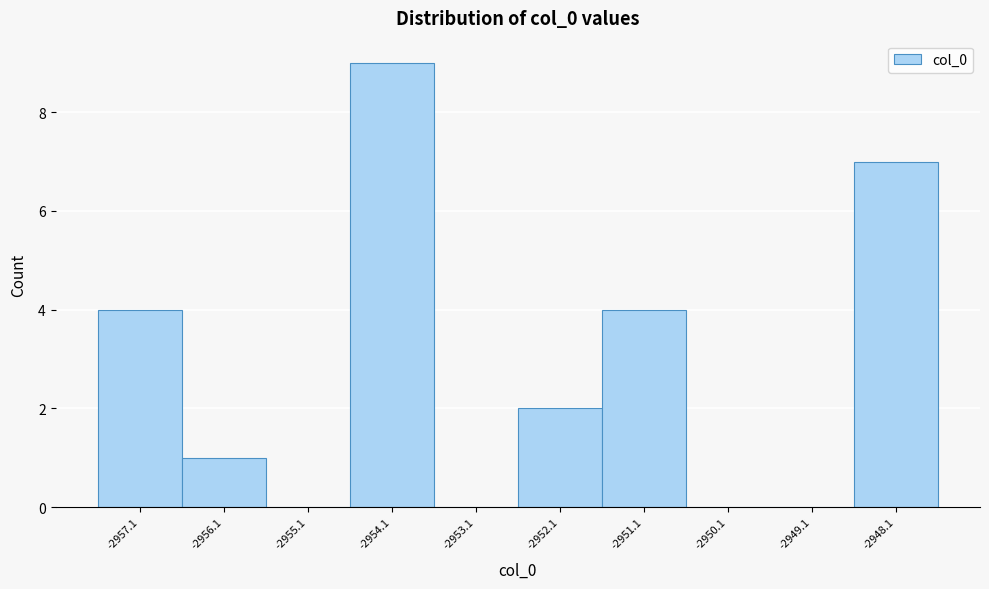

Reading left to right, transcribe this chart: for each bar, give the range it covers on the x-axis and its height. Neither the bar edges nor the heights are printed on the chart, so give them approximately, as read against the axes.

-2957.6 to -2956.6: 4
-2956.6 to -2955.6: 1
-2955.6 to -2954.6: 0
-2954.6 to -2953.6: 9
-2953.6 to -2952.6: 0
-2952.6 to -2951.6: 2
-2951.6 to -2950.6: 4
-2950.6 to -2949.6: 0
-2949.6 to -2948.6: 0
-2948.6 to -2947.6: 7